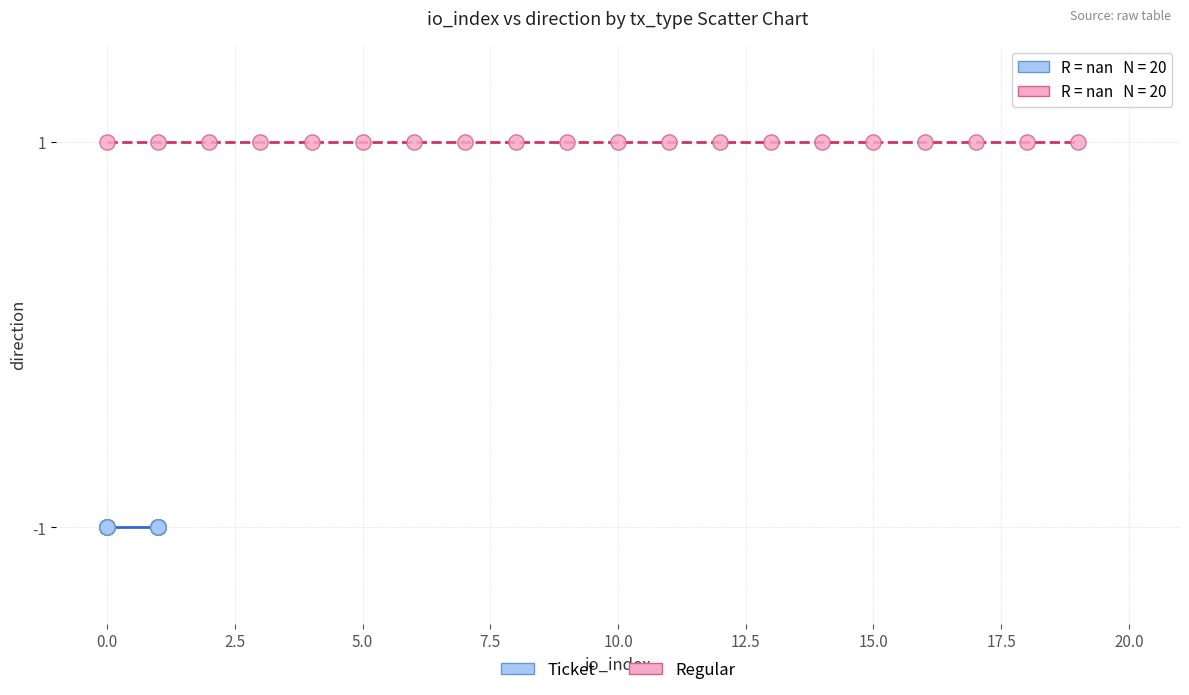

Which series contains the lowest Y value?

Ticket